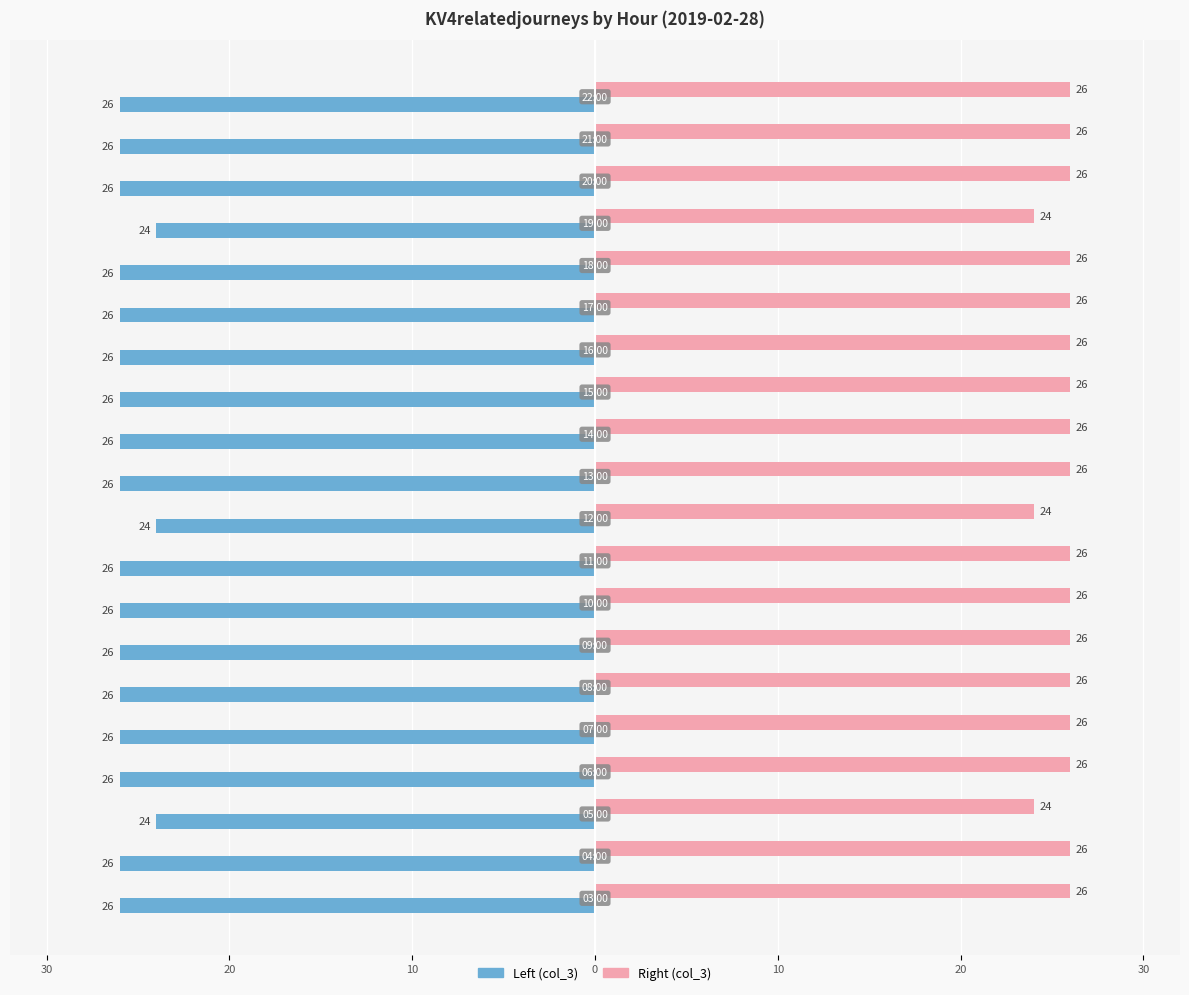

How many groups of bars are there?

20